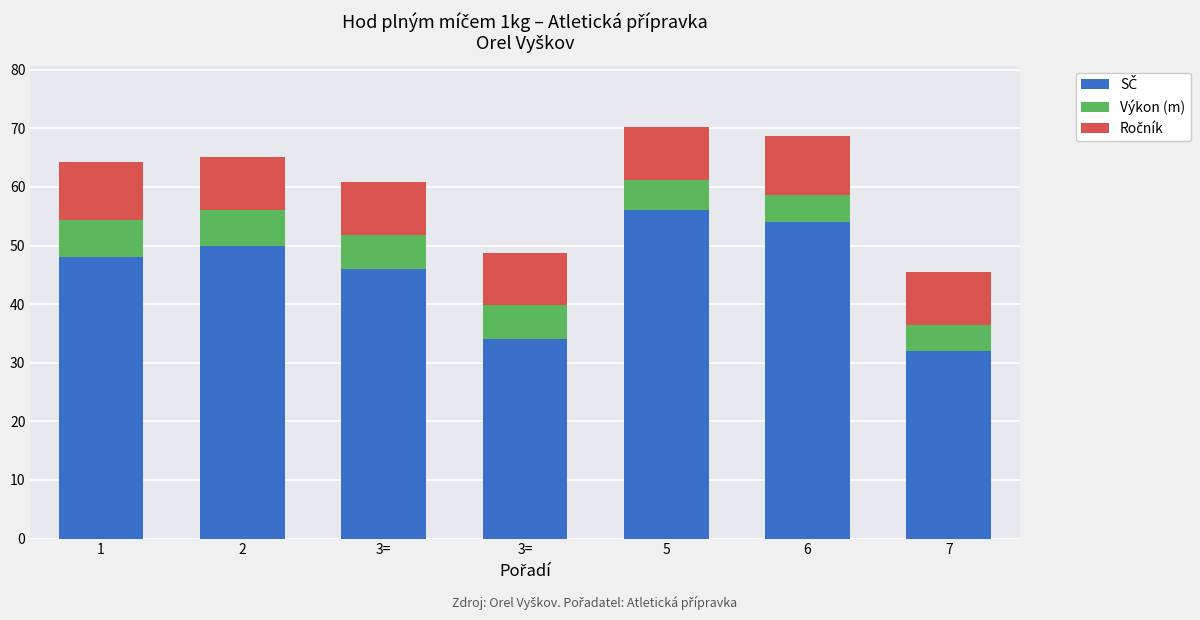

At how many categories does at least one series exceed 44?

5